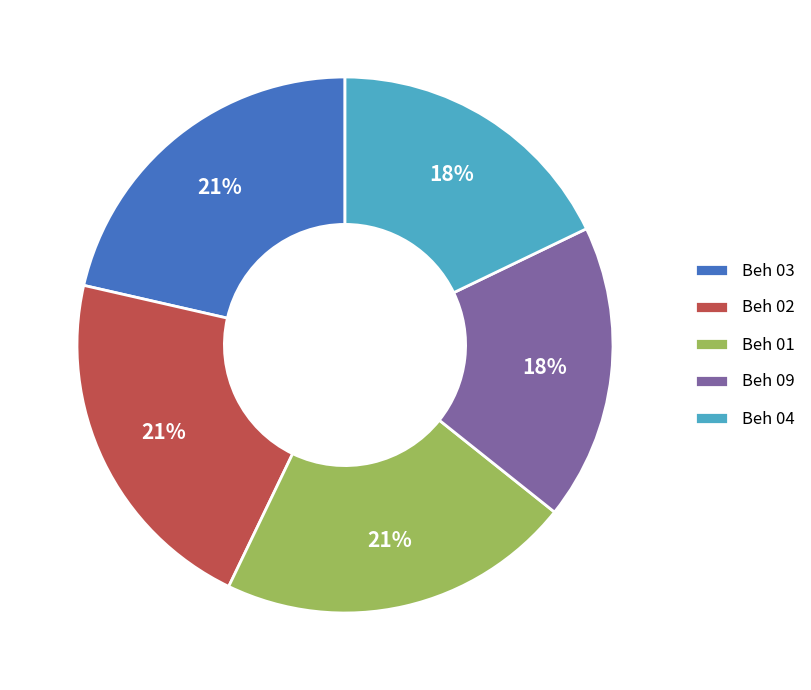

Is Beh 01 the majority of the pie?

No